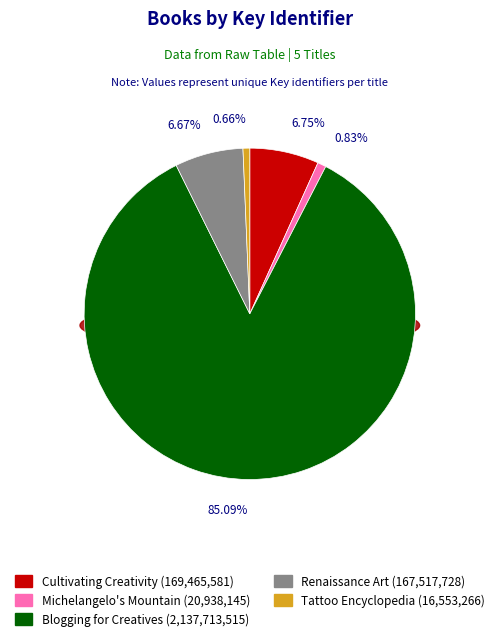

Is the sum of Blogging for Creatives and Tattoo Encyclopedia greater than half?

Yes